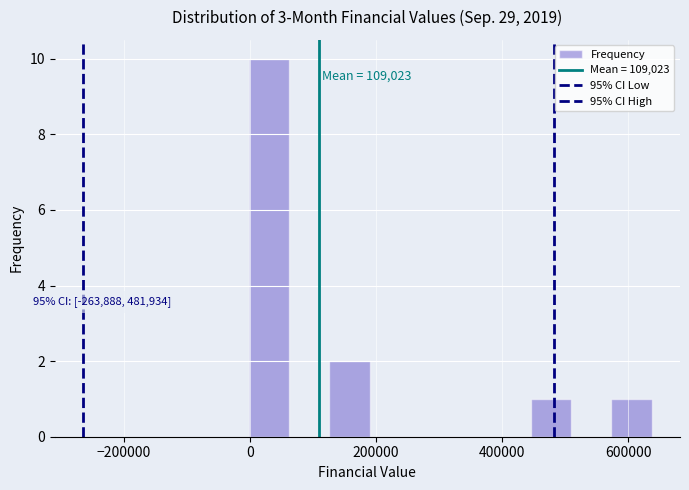

Around what value on the x-axis is the tallest bar? Give the approximate position of its centre, as read against the axis.

40000